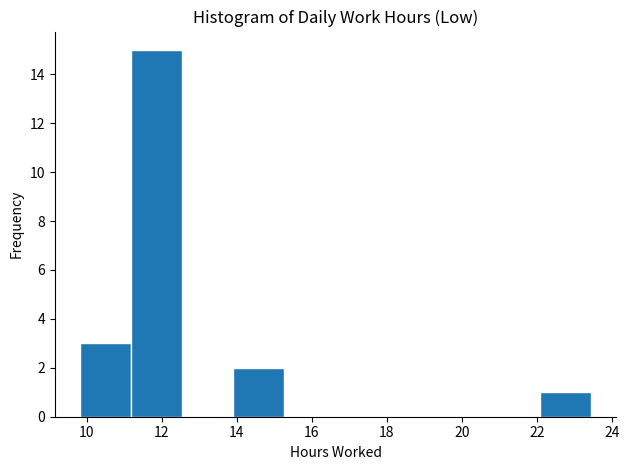

Reading left to right, transcribe this chart: for each bar, give the range it covers on the x-axis and its height. Neither the bar edges nor the heights are printed on the chart, so give them approximately, as read against the axes.

9.8 to 11.2: 3
11.2 to 12.6: 15
12.6 to 14.0: 0
14.0 to 15.2: 2
15.2 to 16.6: 0
16.6 to 18.0: 0
18.0 to 19.4: 0
19.4 to 20.8: 0
20.8 to 22.0: 0
22.0 to 23.4: 1